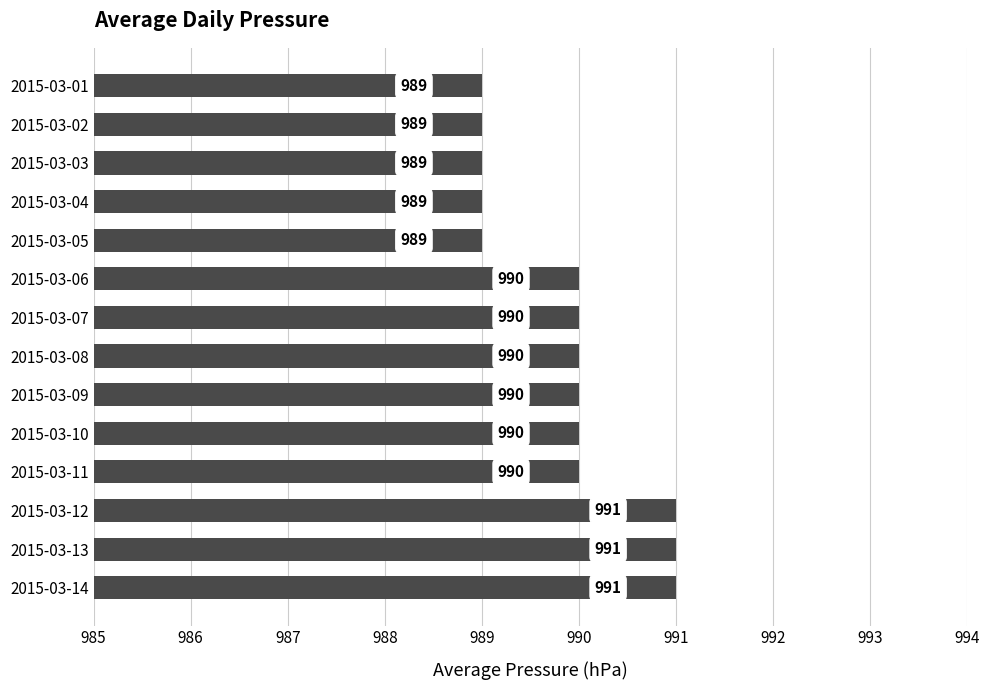

What is the value of the 13th bar from the top?

991